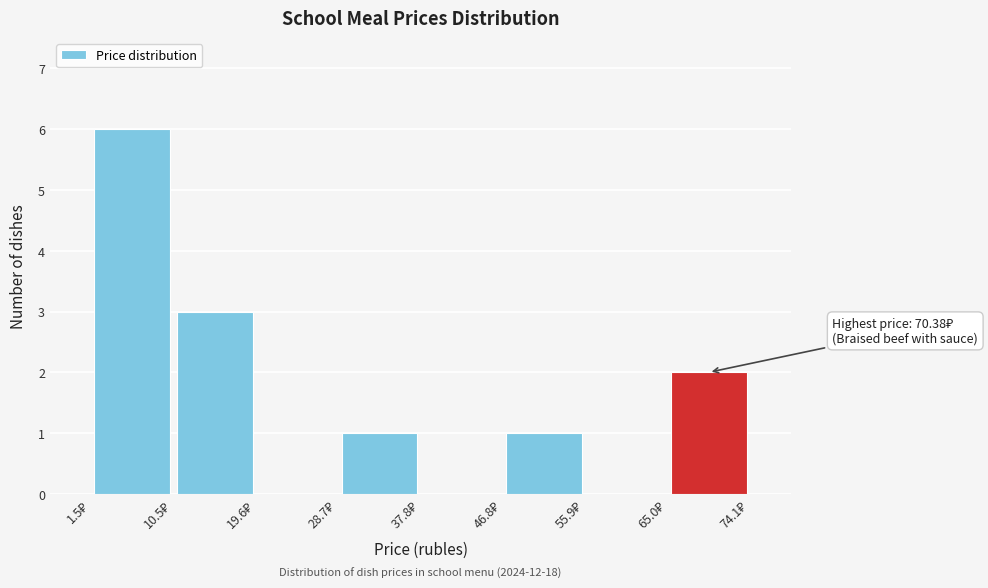

Over which range of the x-axis is the bar tallest?

1 to 11